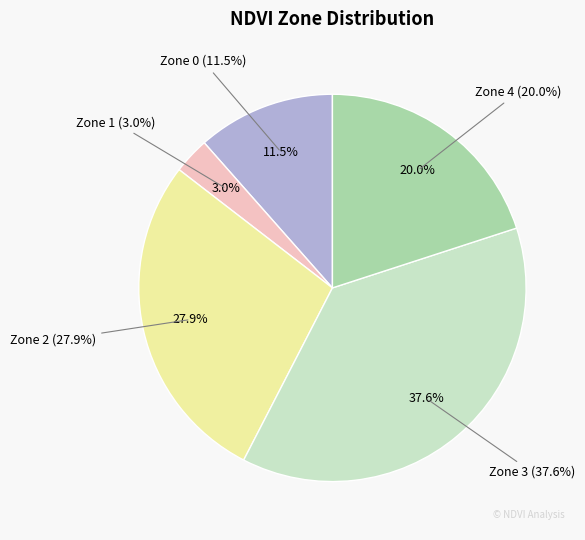

What percentage is NOT represented by Zone 4?

80.0%